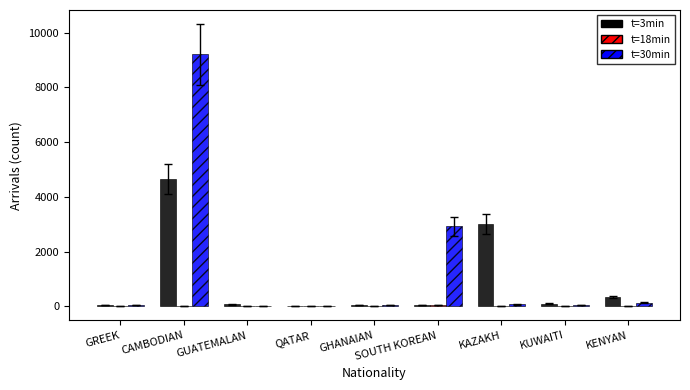

True or false: t=3min has a value of 1954 at CAMBODIAN.

False